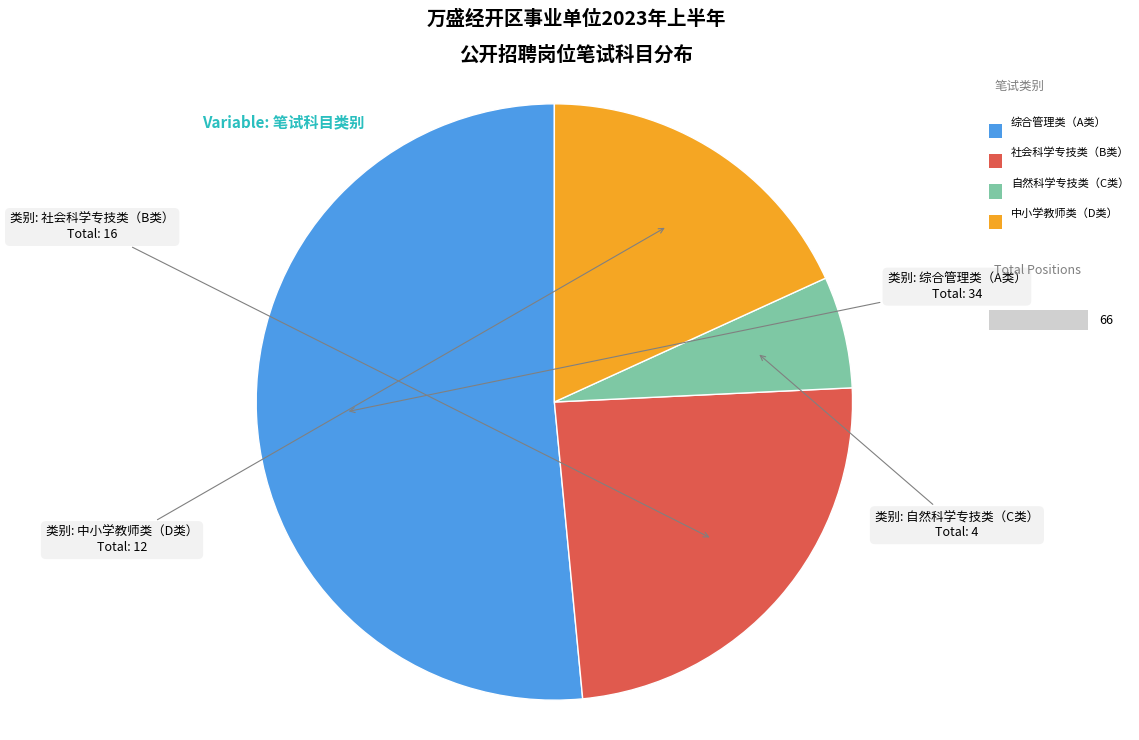

Is there any slice that represents more than half of the pie?

Yes